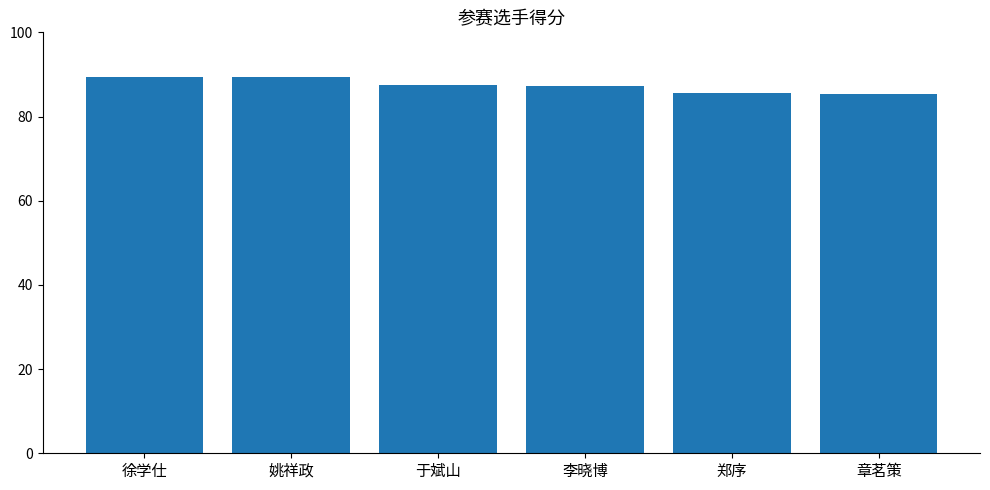

What is the sum of the values at 章茗策 and 郑序?

171.1